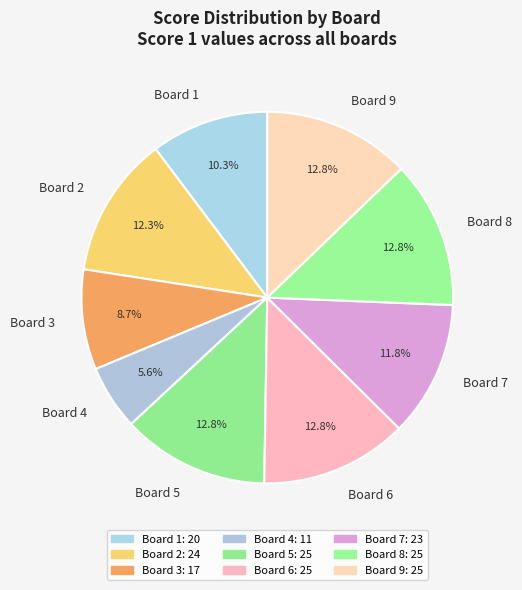

To the nearest percent, what percentage of the pie is Board 5?

13%